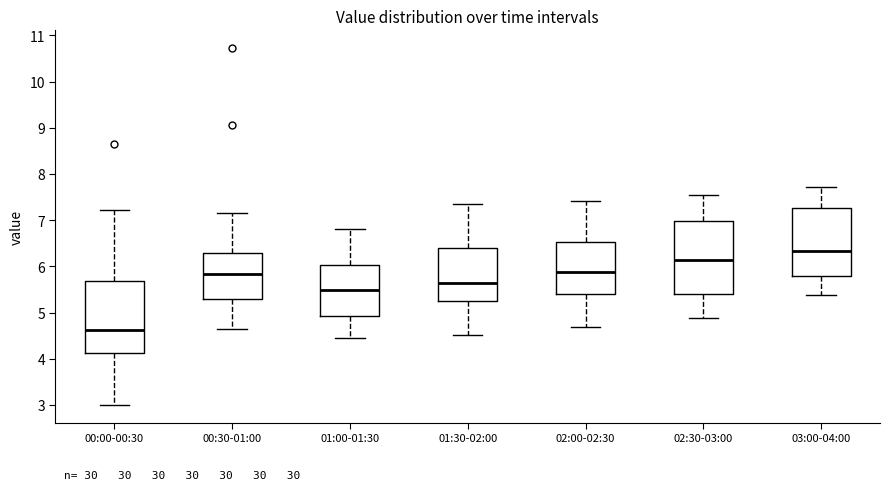

Which box has the lowest median line?

00:00-00:30